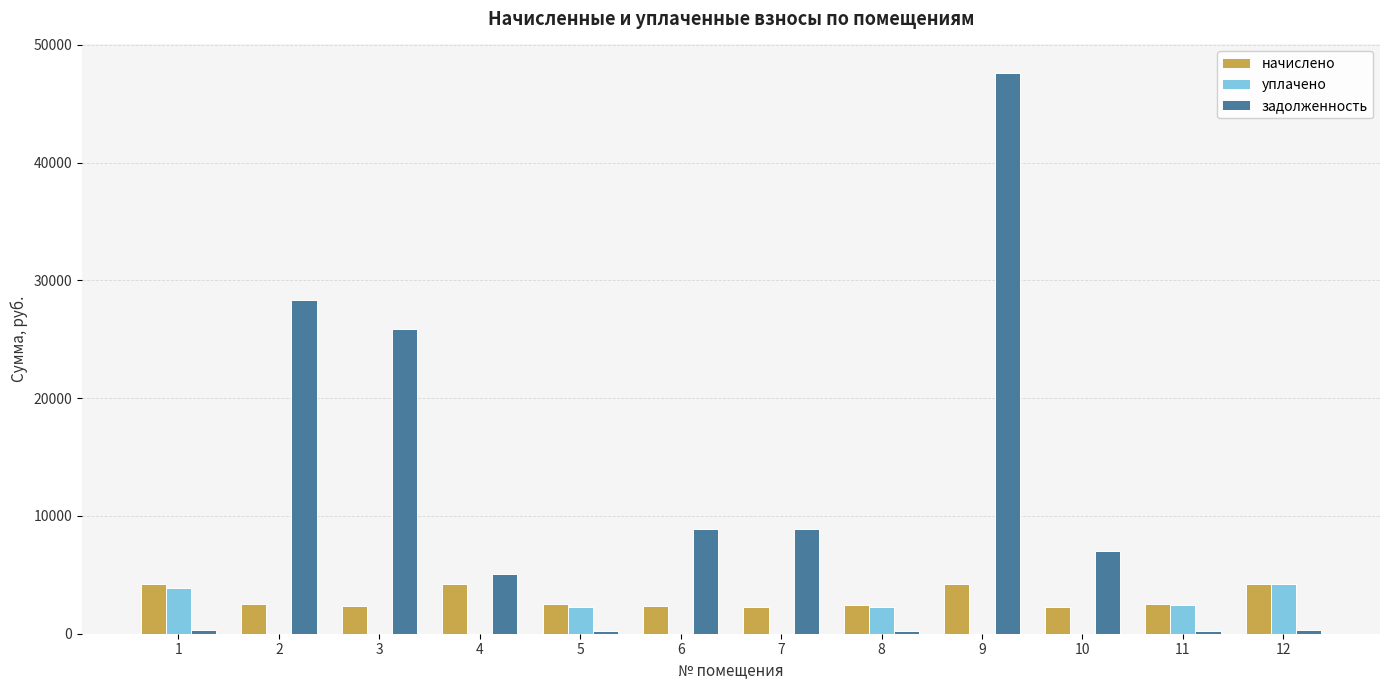

What is the sum of all уплачено values?

15106.1